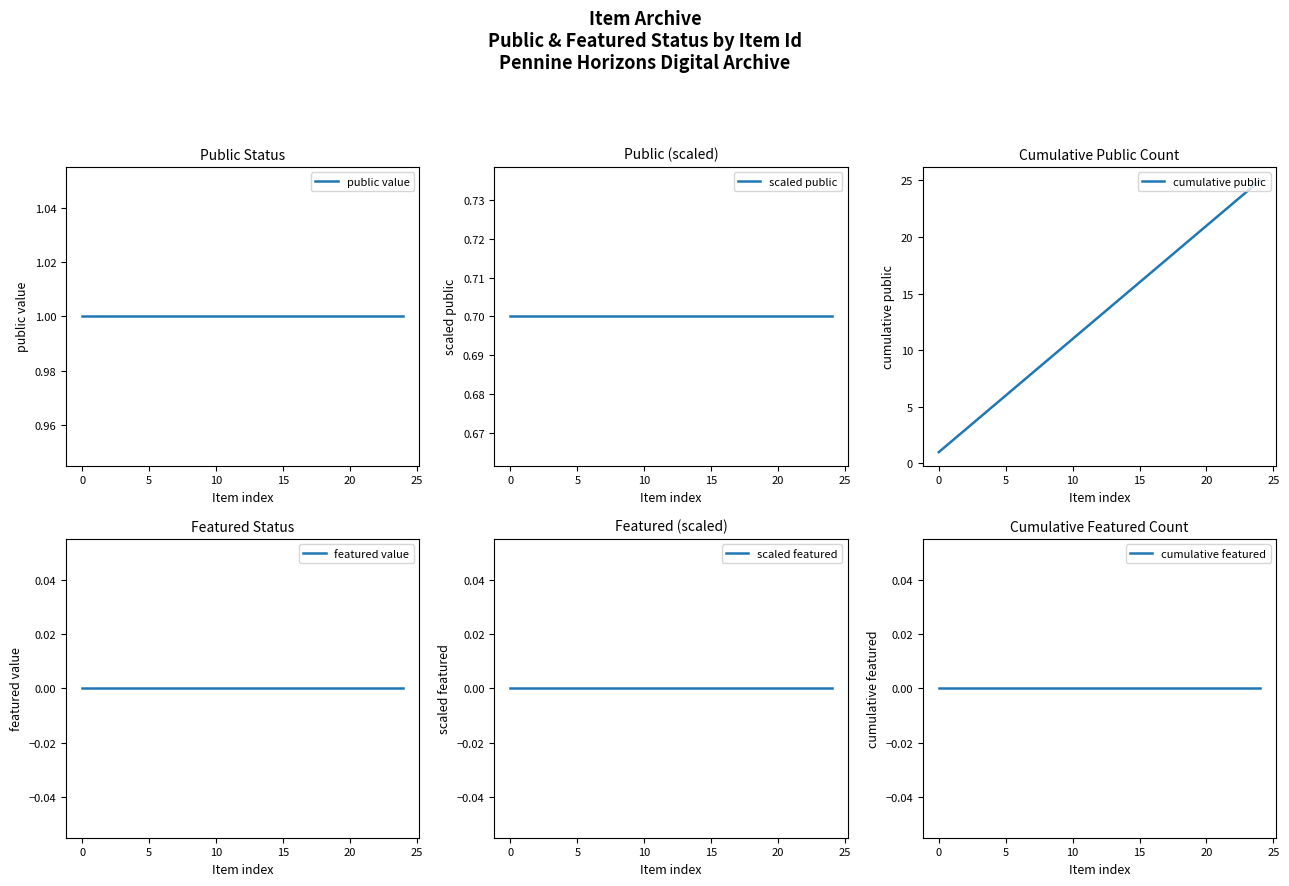

Is it true that cumulative public equals 10 at 15?

False